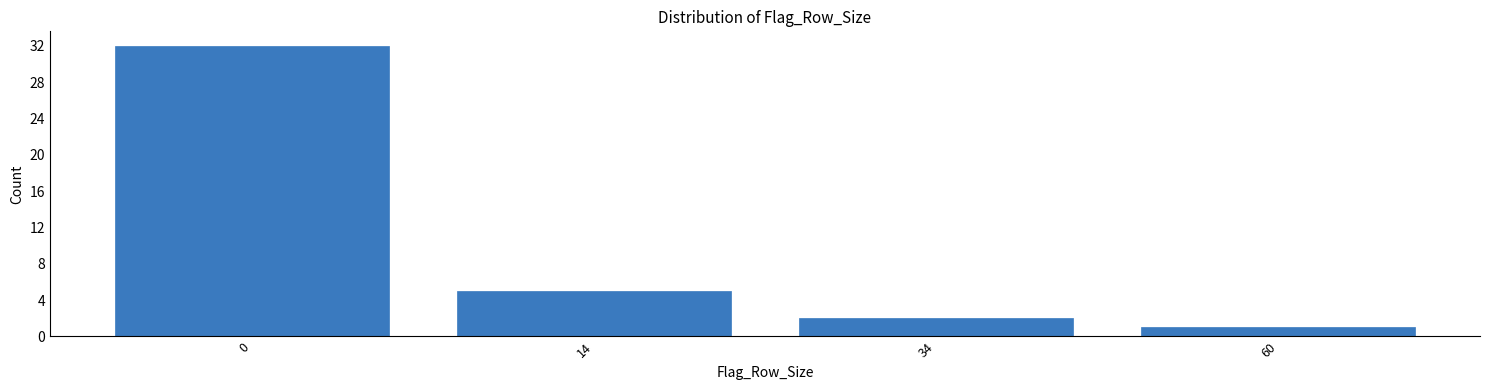

Reading left to right, transcribe all the data shown in this chart.

0=32	14=5	34=2	60=1